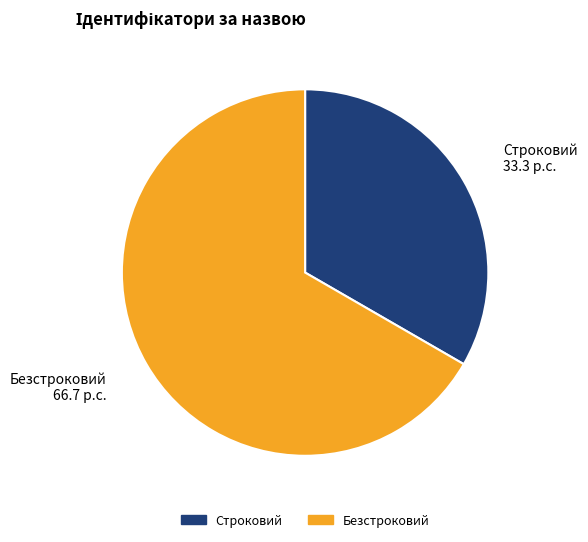

Is the sum of Строковий and Безстроковий greater than half?

Yes